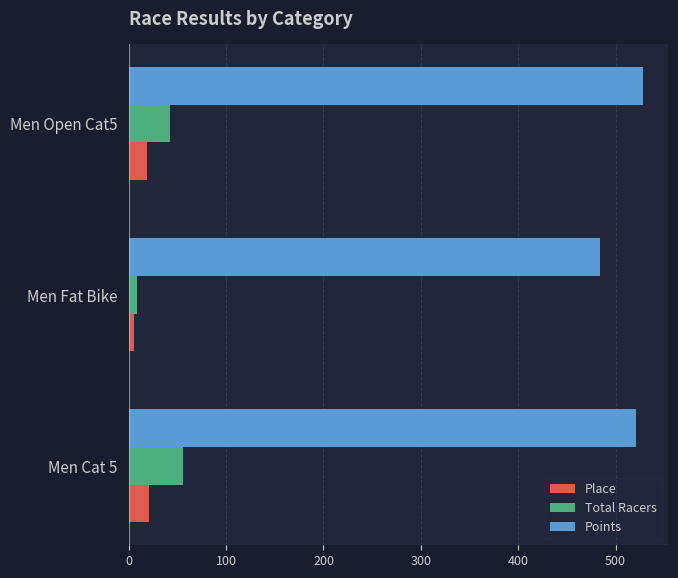

What is the sum of all Points values?

1532.5